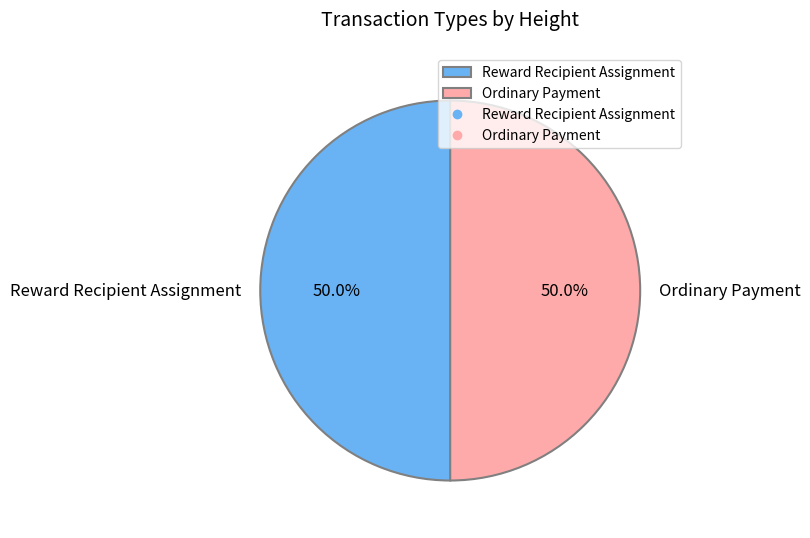

To the nearest percent, what portion does Ordinary Payment represent?

50%